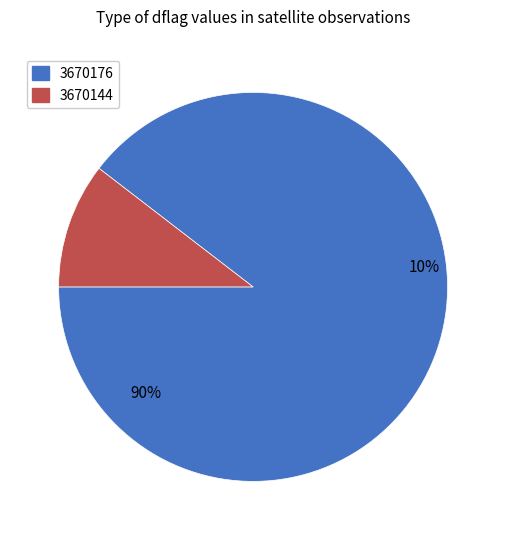

The 3670176 slice represents 90% of the pie. True or false?

True